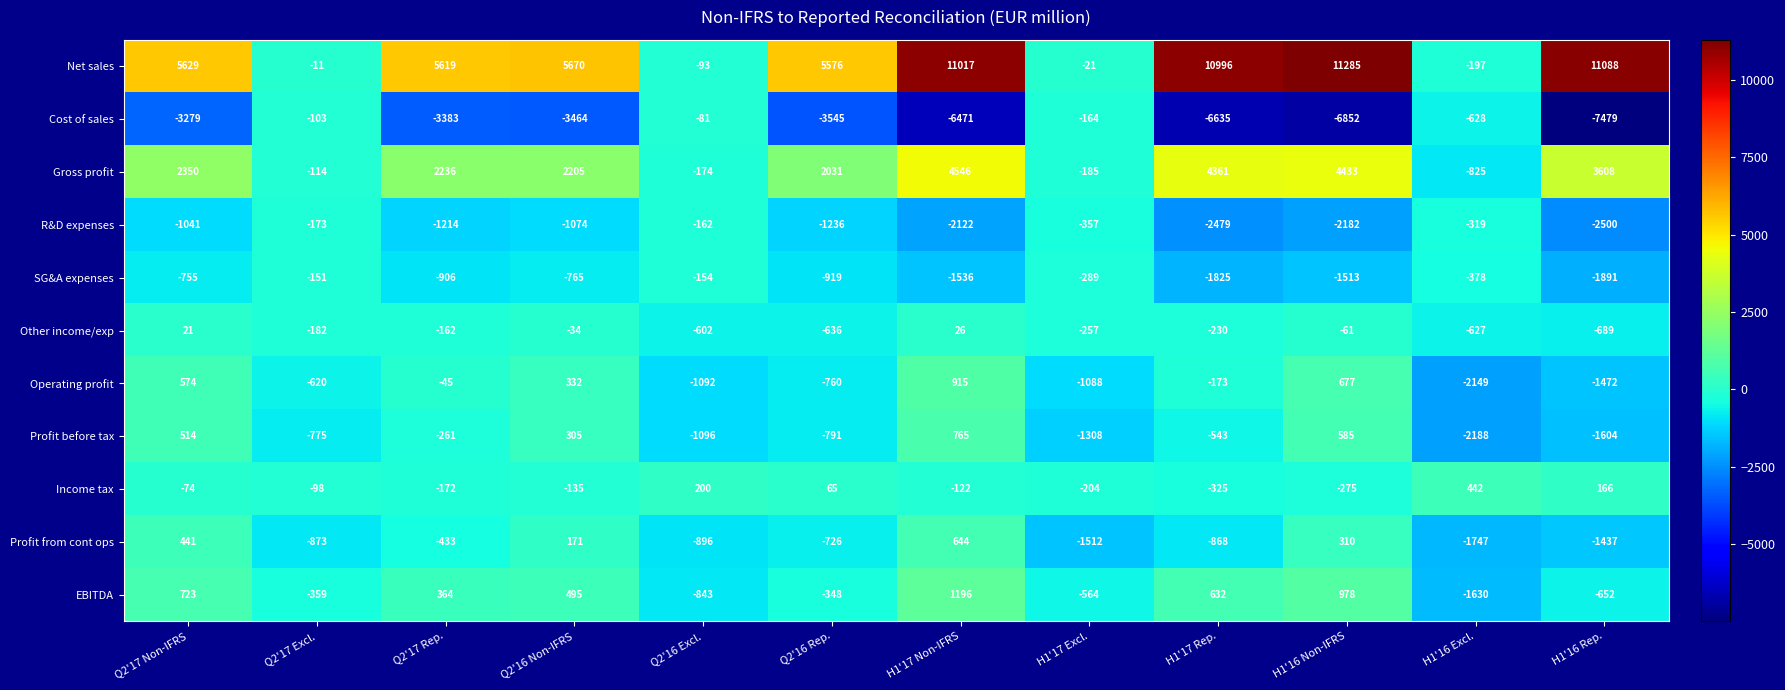

Count the number of categories in the chart.

12